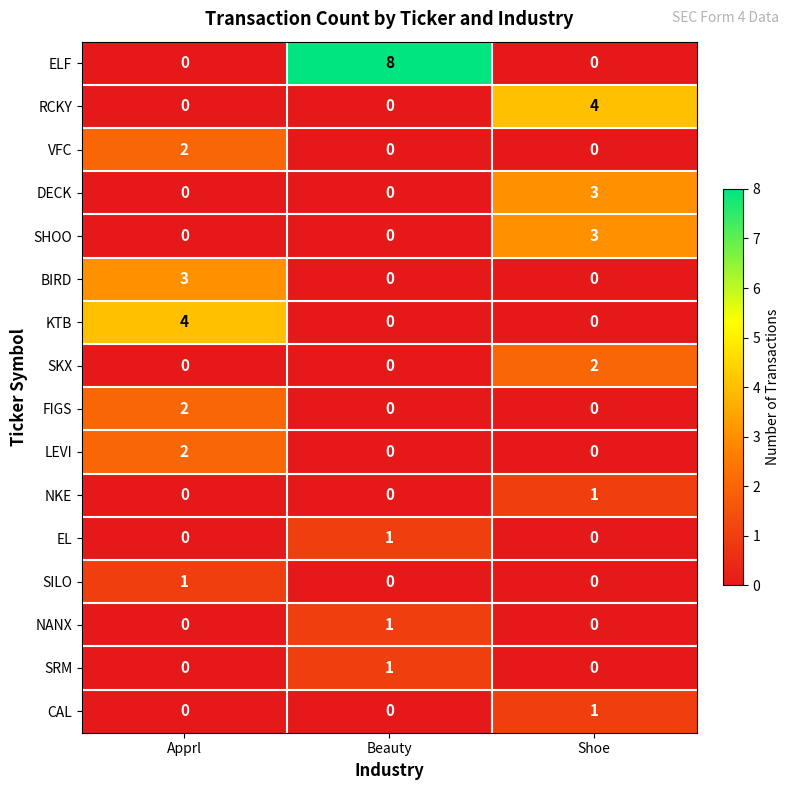

Which series has the widest spread of values?

ELF